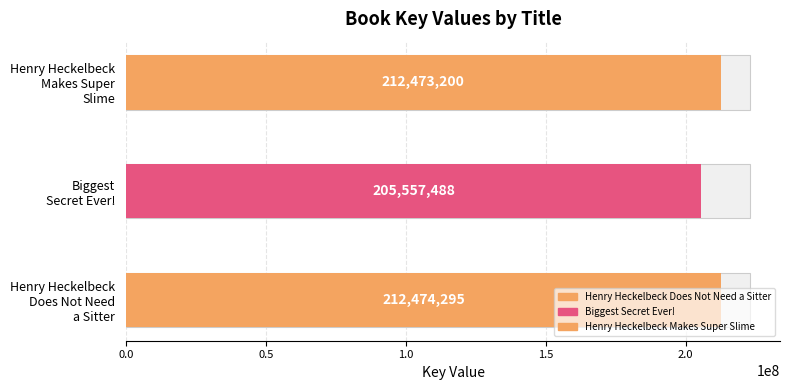

What is the label of the 2nd bar from the right?

Biggest Secret Ever!